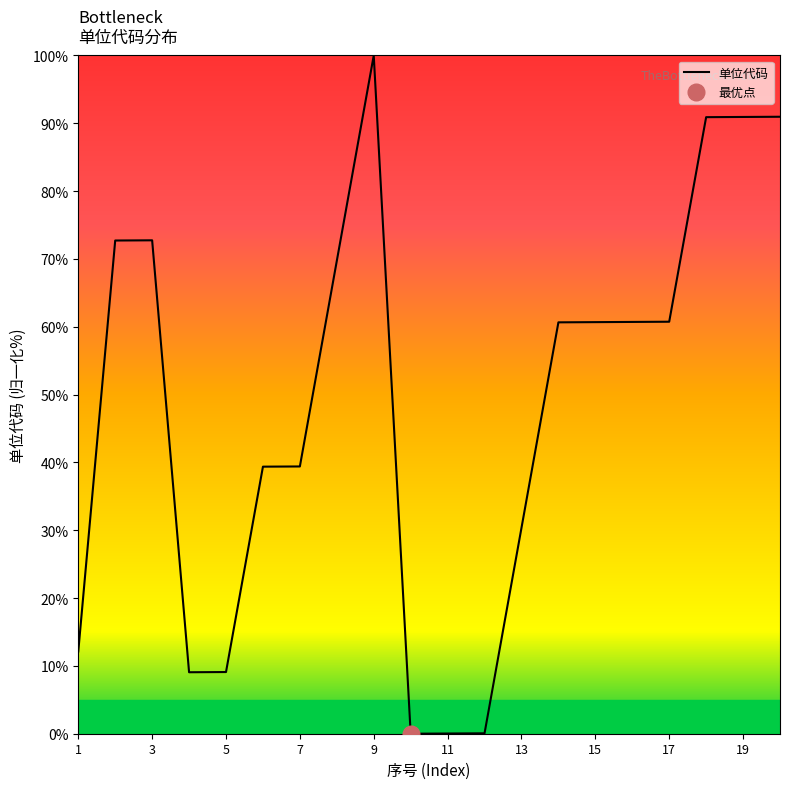

Read the value at 15.

60.7